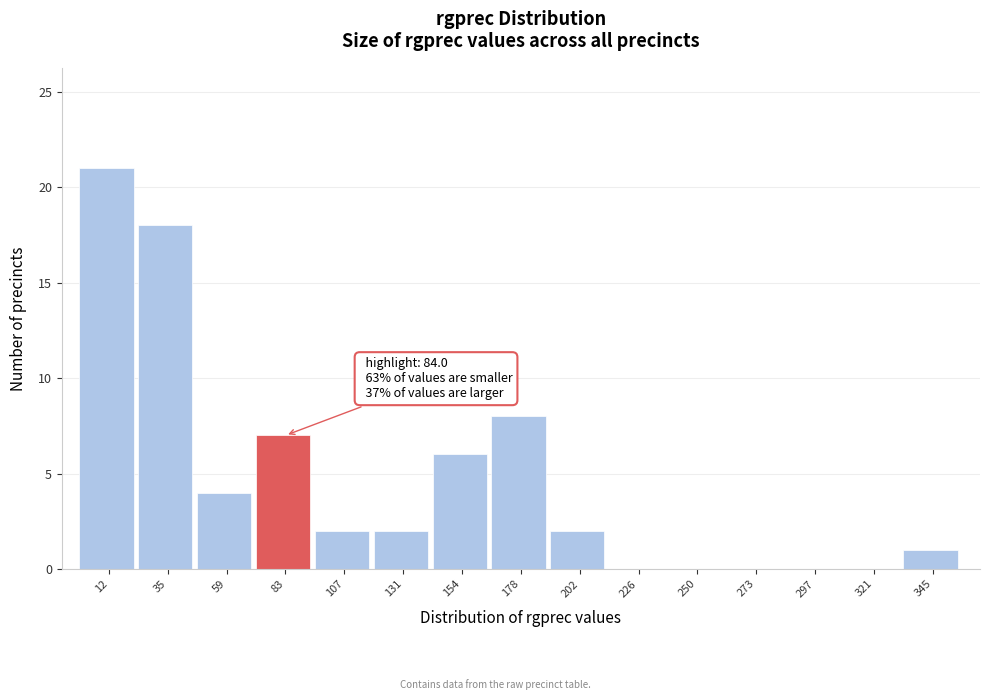

Over which range of the x-axis is the bar tallest?

0 to 25